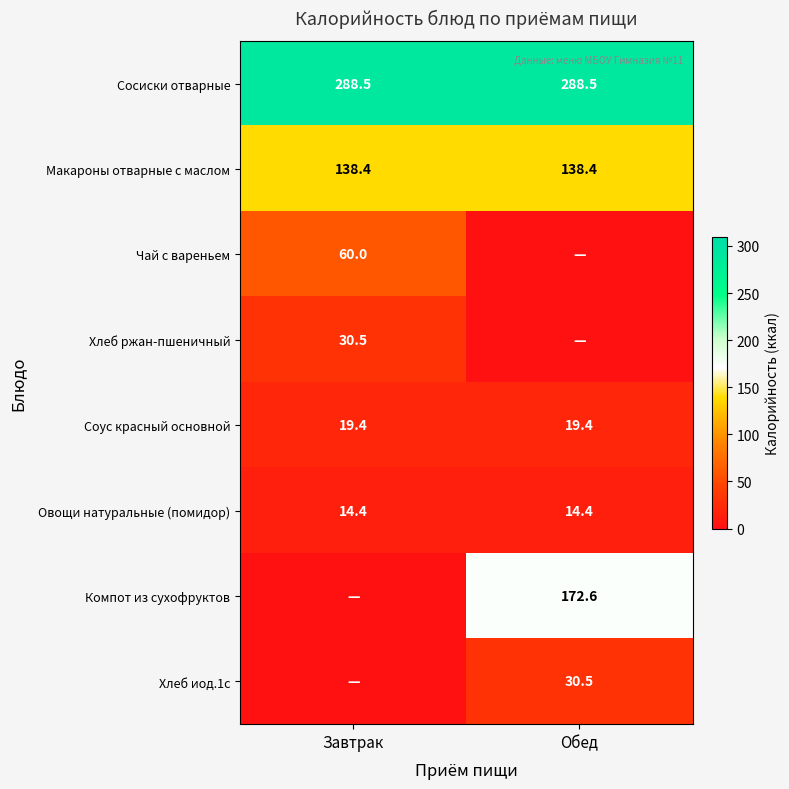

What is the sum of the Соус красный основной values at Завтрак and Обед?

38.8